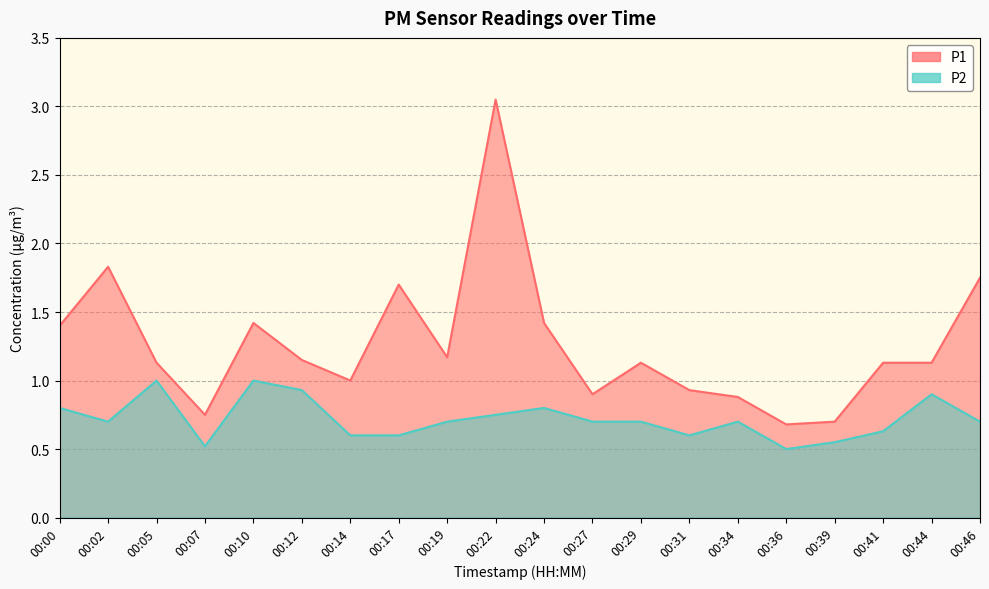

Rank the categories by P2 value from highest to lowest.

00:05, 00:10, 00:12, 00:44, 00:00, 00:24, 00:22, 00:02, 00:19, 00:27, 00:29, 00:34, 00:46, 00:41, 00:14, 00:17, 00:31, 00:39, 00:07, 00:36